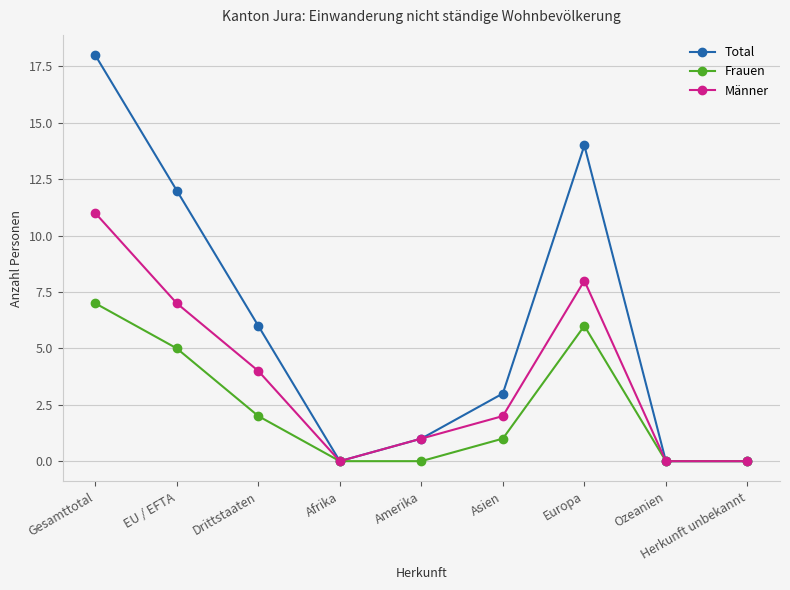

Is it true that Total equals 0 at Ozeanien?

True